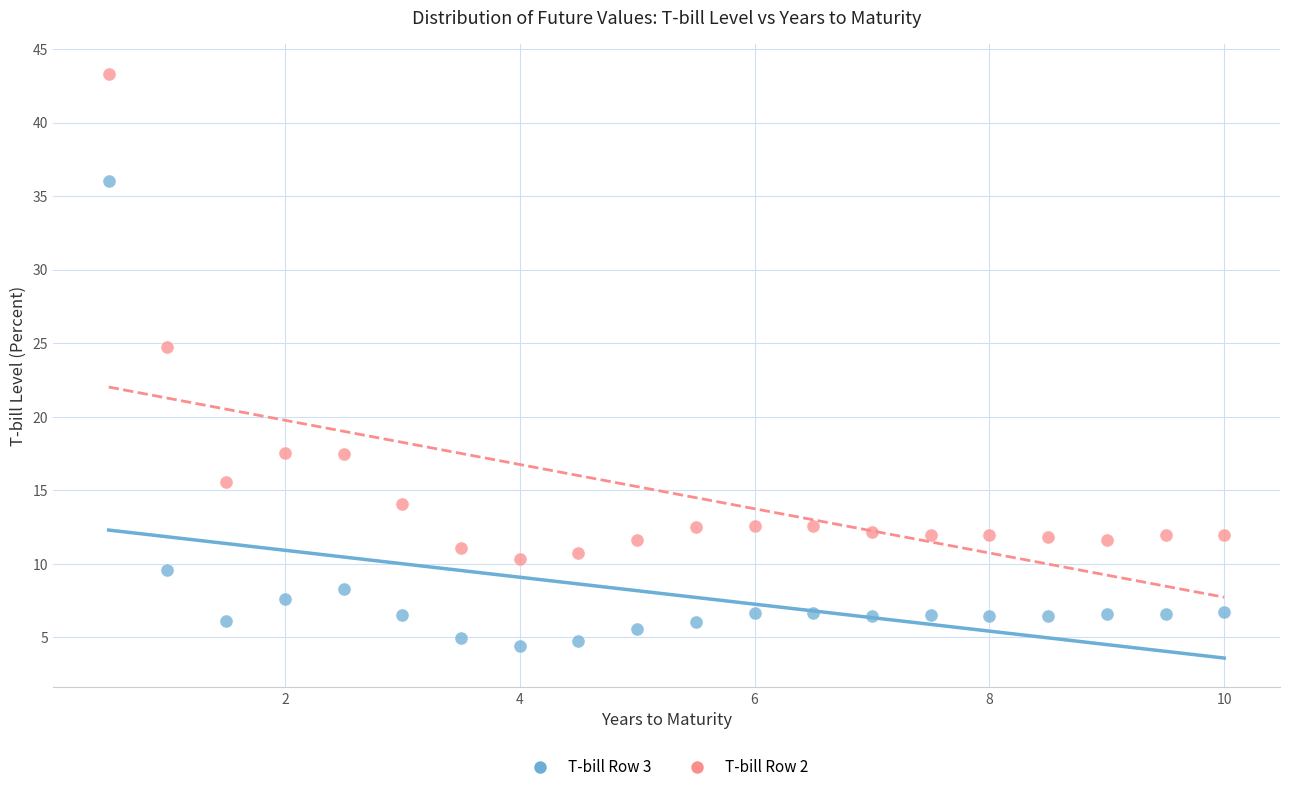

Across all data points, what is the range of Y values (max minus min)?

38.9